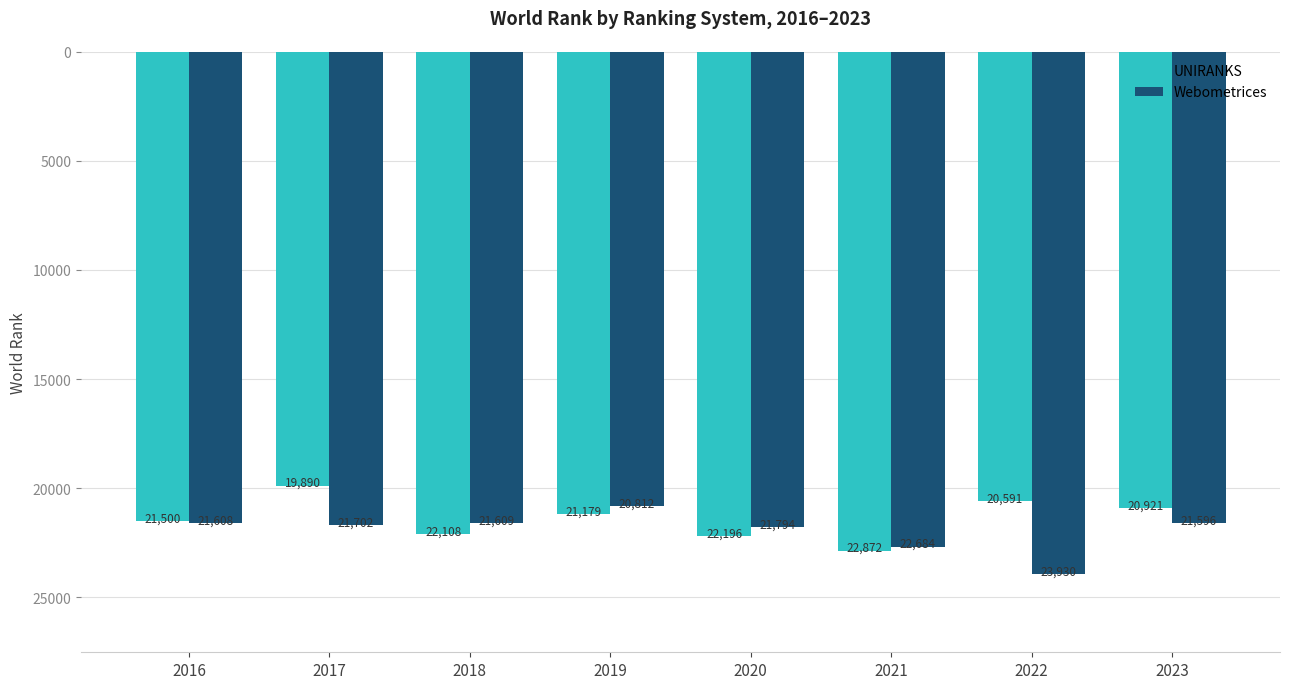

At which label is Webometrices closest to 22371?

2021